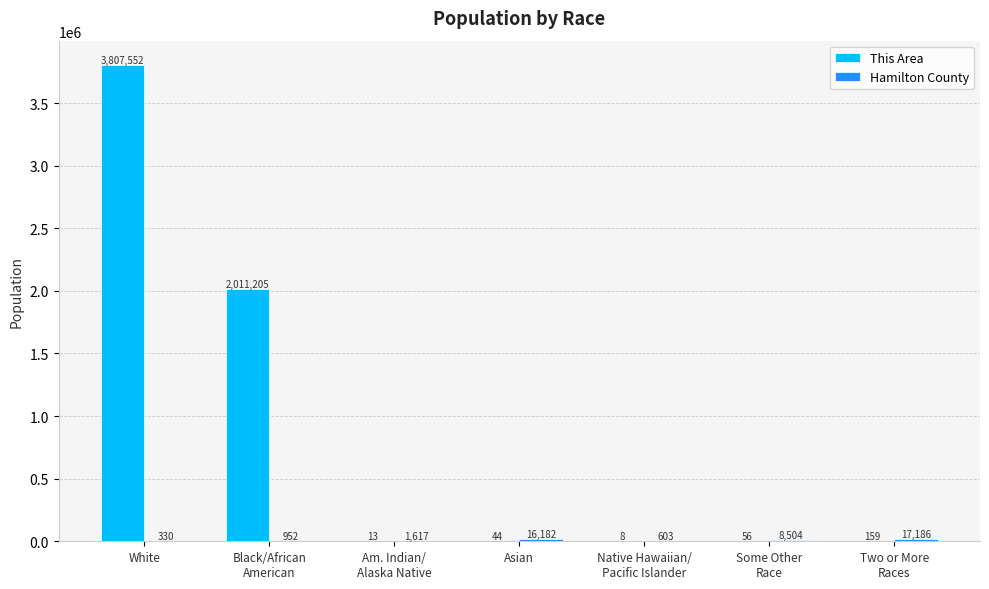

Is it true that This Area equals 3807552 at White?

True